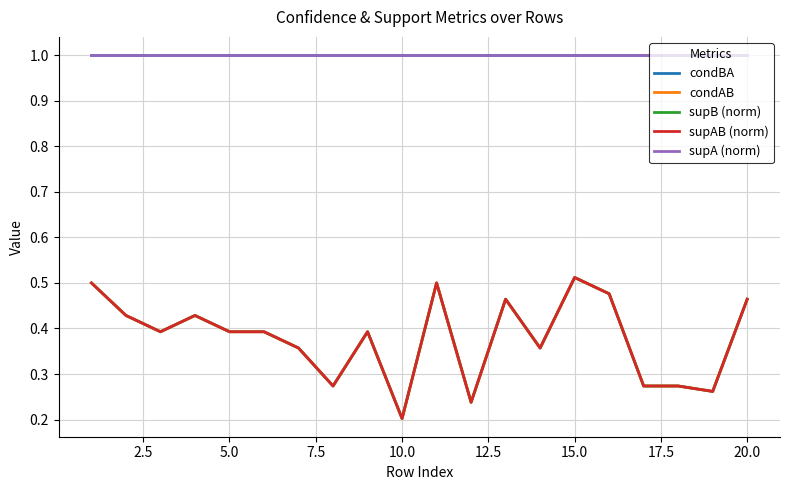

Does the chart display data point markers on the line(s)?

No